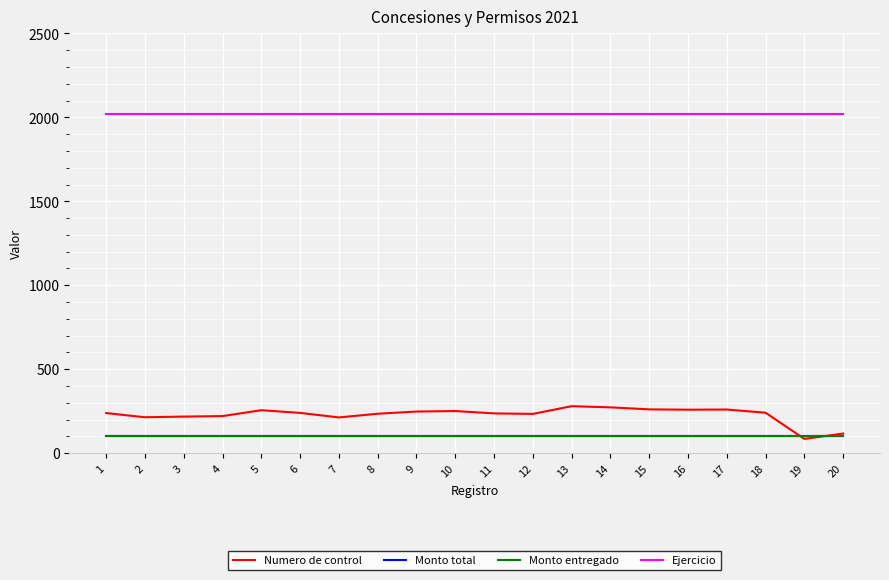

What is the sum of all Ejercicio values?

40420